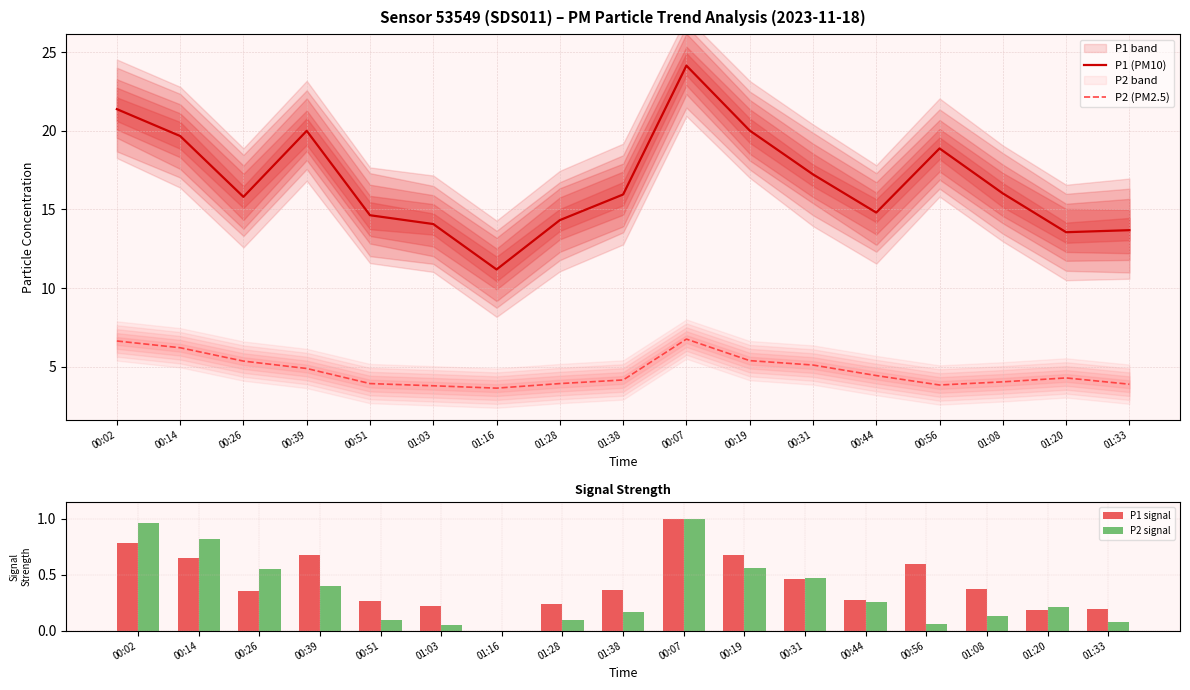

Reading left to right, what are all the values shown in this chart?

P1 (PM10): 21.4	19.7	15.8	20.0	14.6	14.1	11.2	14.3	15.9	24.1	20.0	17.2	14.8	18.9	16.0	13.6	13.7
P2 (PM2.5): 6.6	6.2	5.3	4.9	3.9	3.8	3.6	3.9	4.2	6.8	5.4	5.1	4.4	3.8	4.0	4.3	3.9
P1 signal: 0.8	0.7	0.4	0.7	0.3	0.2	0.0	0.2	0.4	1.0	0.7	0.5	0.3	0.6	0.4	0.2	0.2
P2 signal: 1.0	0.8	0.6	0.4	0.1	0.0	0.0	0.1	0.2	1.0	0.6	0.5	0.3	0.1	0.1	0.2	0.1